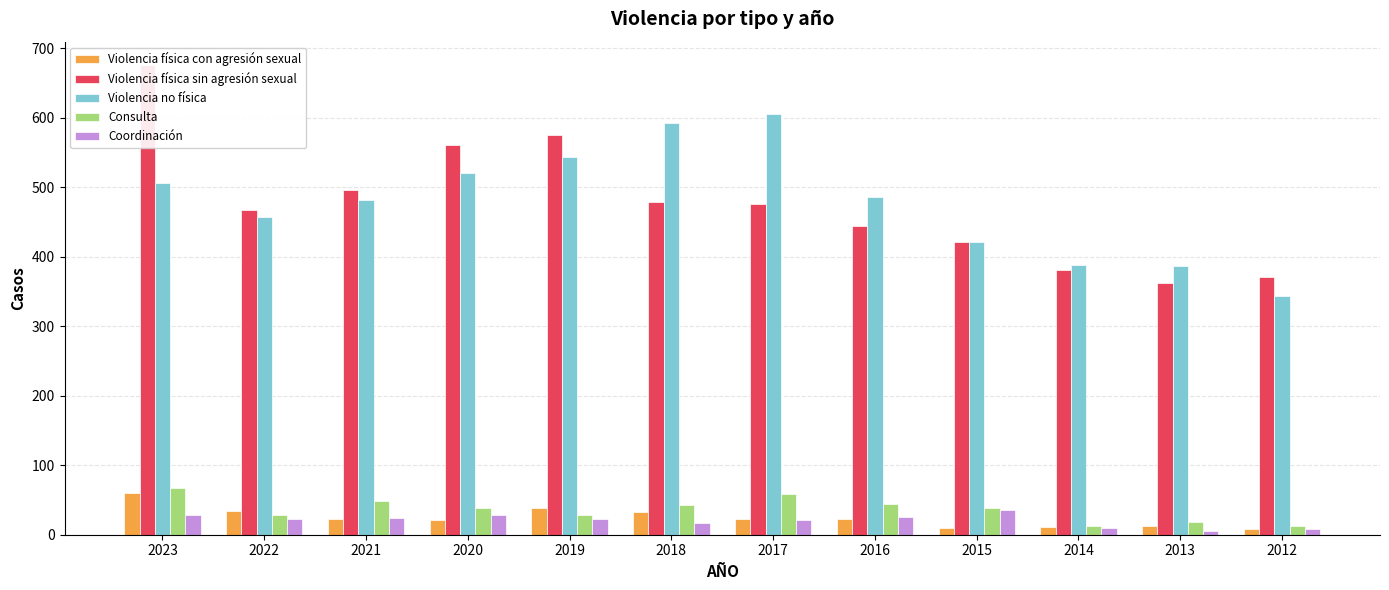

Reading left to right, transcribe all the data shown in this chart.

Violencia física con agresión sexual: 60	34	22	21	38	33	22	23	9	11	12	8
Violencia física sin agresión sexual: 676	468	496	561	575	479	476	444	422	381	362	371
Violencia no física: 506	458	482	521	544	593	605	486	422	388	387	344
Consulta: 67	28	48	39	29	43	58	44	38	13	18	12
Coordinación: 29	23	24	29	22	17	21	26	35	10	5	8